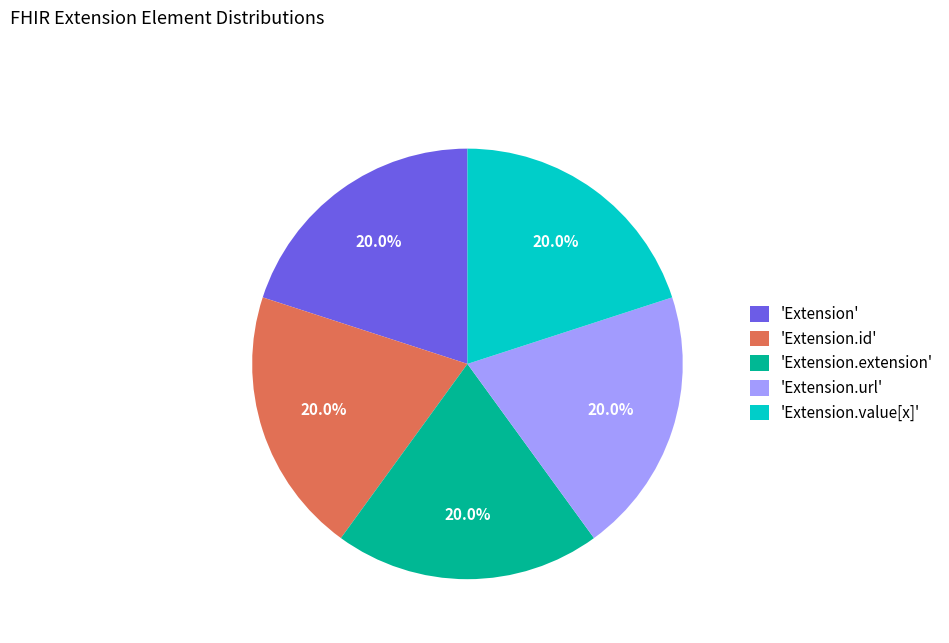

What percentage do 'Extension.value[x]' and 'Extension' together represent?

40.0%